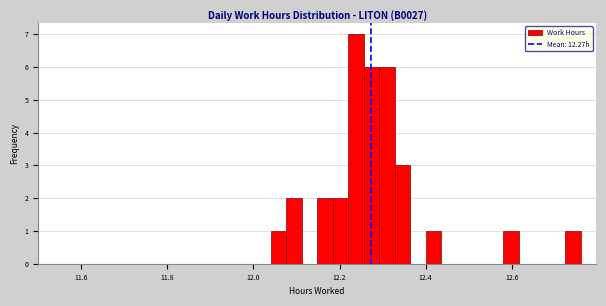

Around what value on the x-axis is the tallest bar? Give the approximate position of its centre, as read against the axis.

12.24